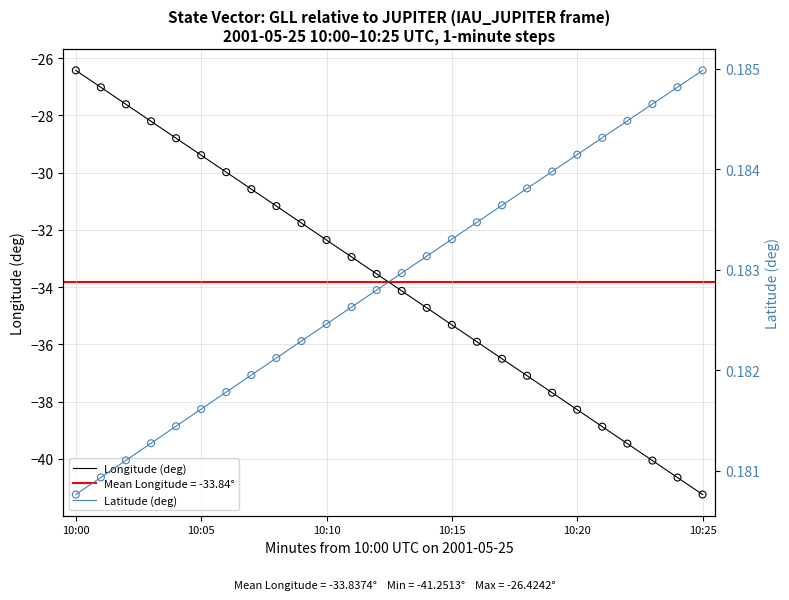

What are all the series names shown in the legend?

Longitude (deg), Latitude (deg)